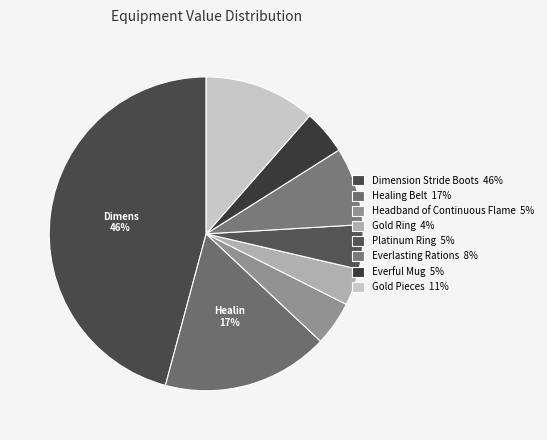

Is it true that Gold Pieces is 26% of the pie?

False